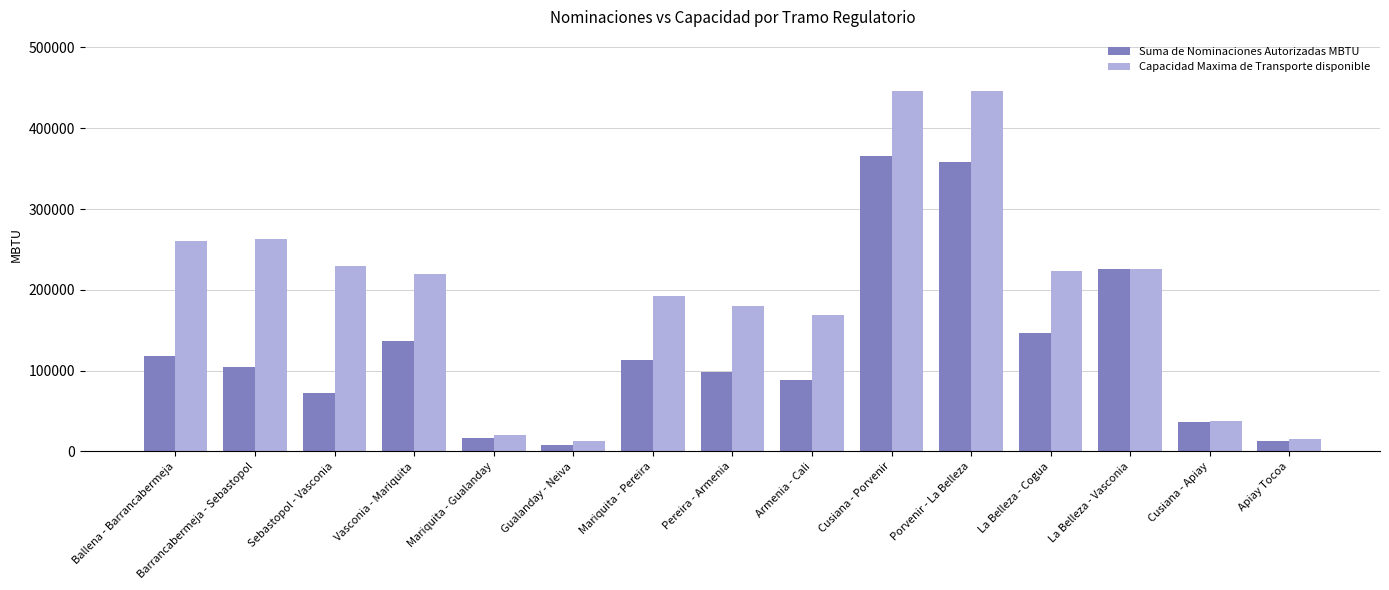

How many bars are there in total?

30